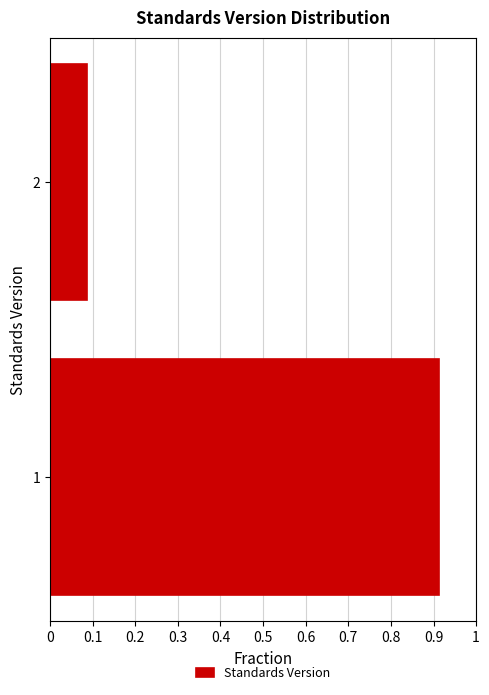

What is the change in value from 1 to 2?

-0.8